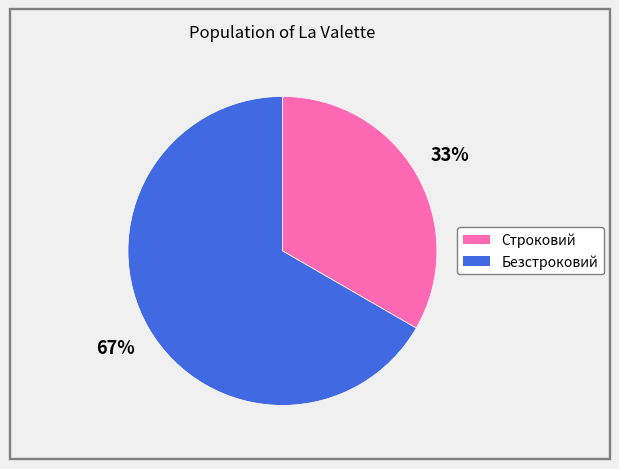

How many slices are in this pie chart?

2